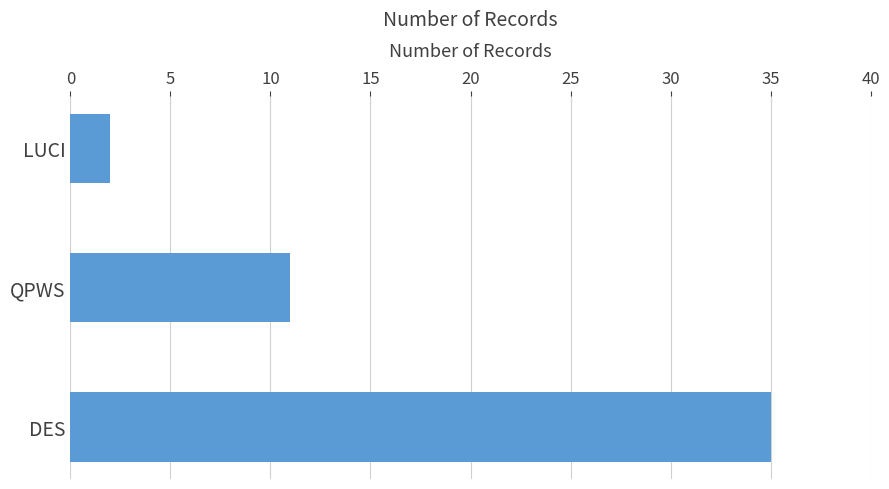

Which label corresponds to the smallest value in the chart?

LUCI